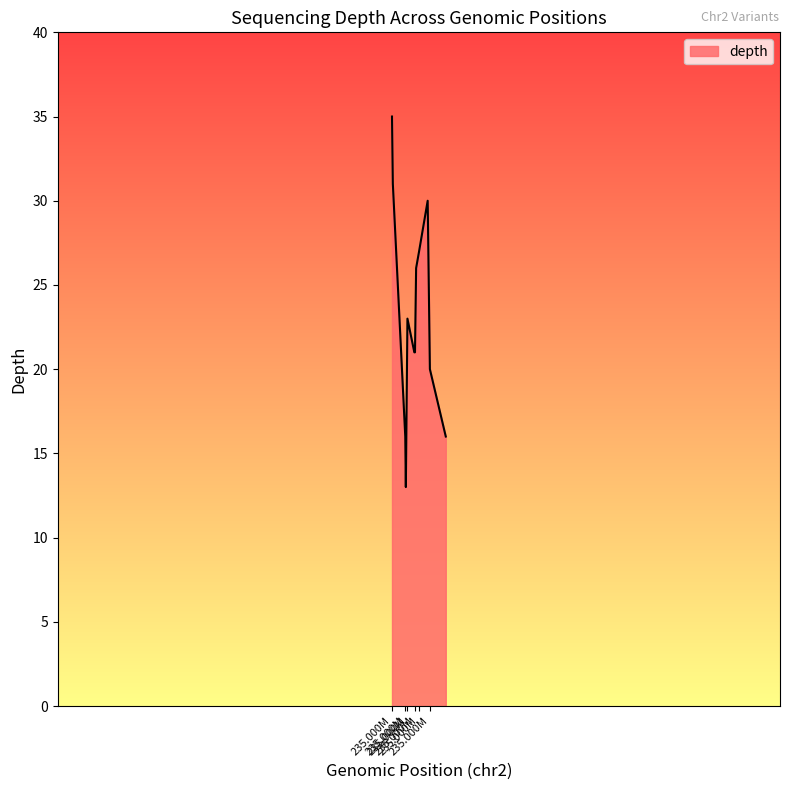

How many series are shown in this chart?

1